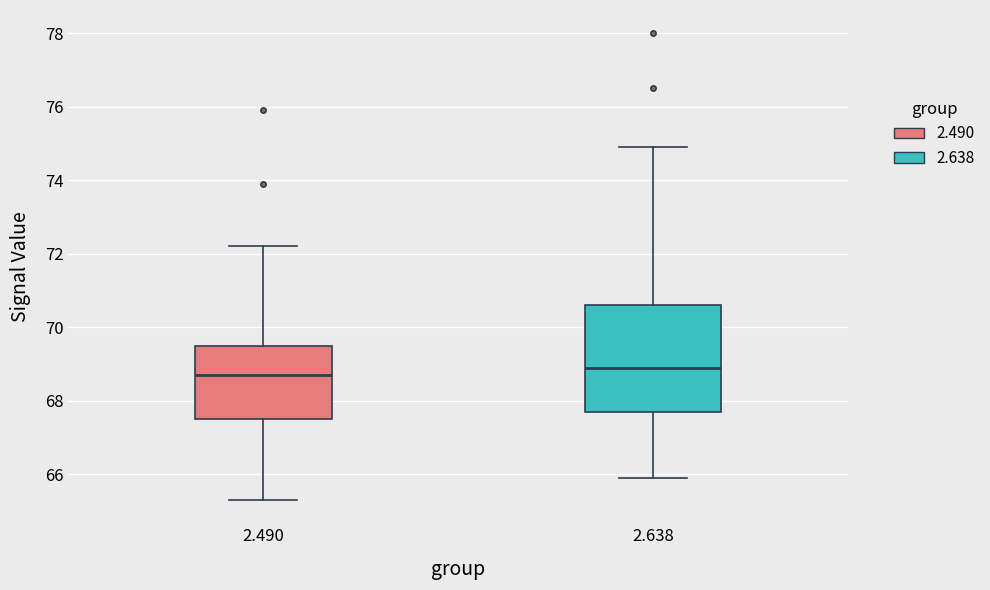

Reading left to right, read every box against the y-axis: the position of its median line, the range the box covers, and the ends of its whiskers. The values are not printed on the chart, so give them approximately, as read against the axis.

2.490: median 68.8, box 67.6 to 69.6, whiskers 65.4 to 72.2
2.638: median 69.0, box 67.8 to 70.6, whiskers 66.0 to 75.0